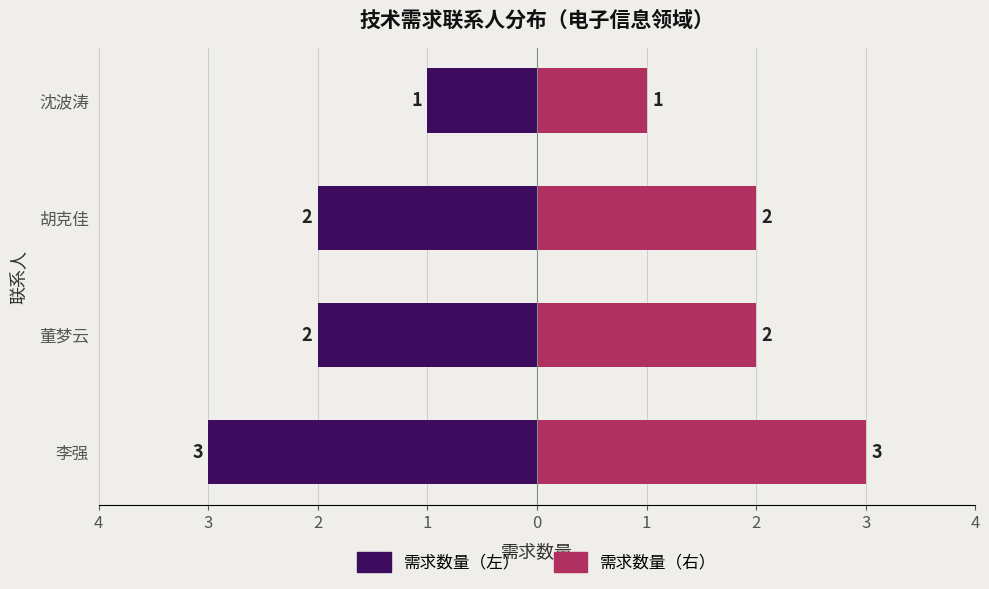

What is the difference between the 需求数量（左） values at 李强 and 沈波涛?

2